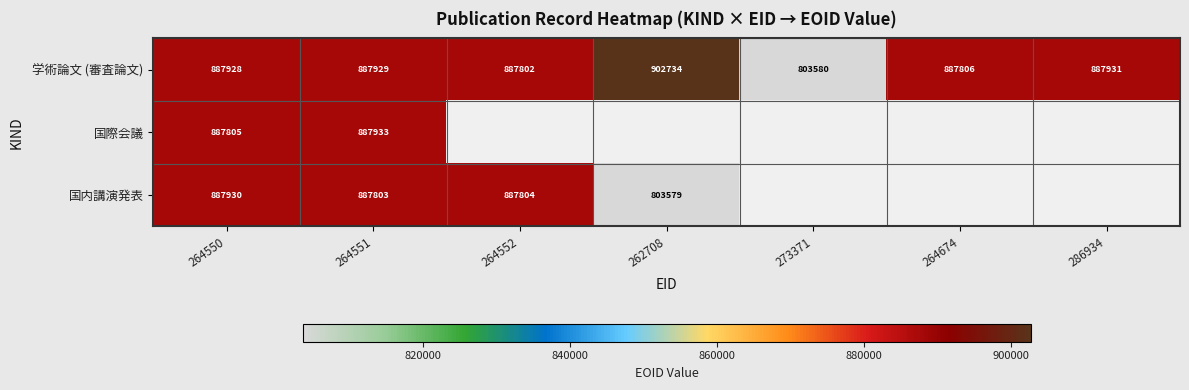

Is the value of 国内講演発表 at 264551 greater than the value of 学術論文 (審査論文) at 264550?

No